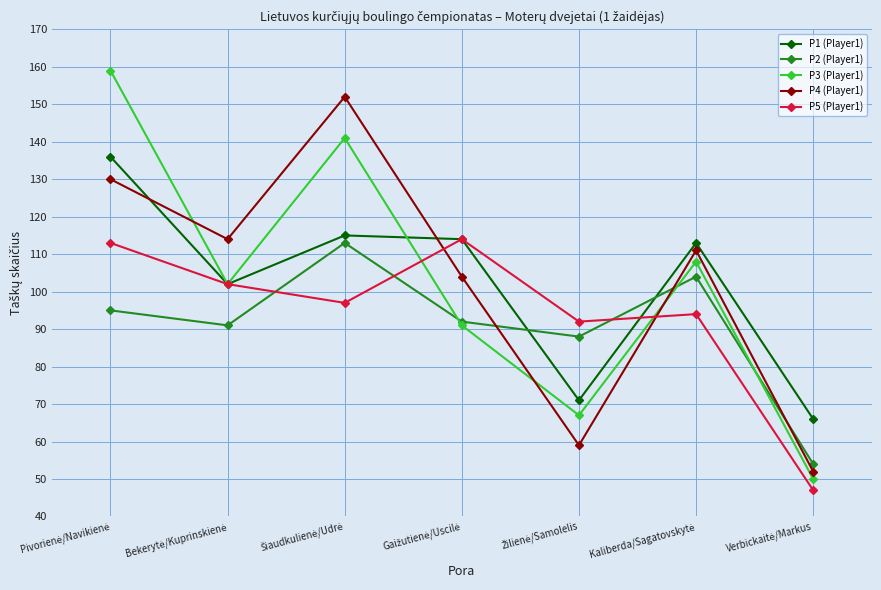

How many data points does each series have?

7